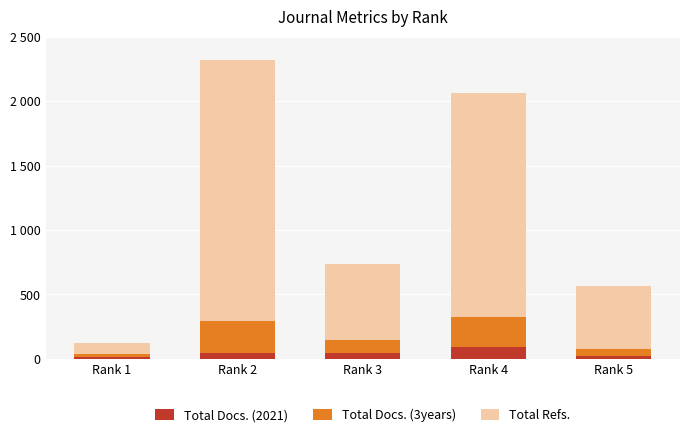

What are all the series names shown in the legend?

Total Docs. (2021), Total Docs. (3years), Total Refs.